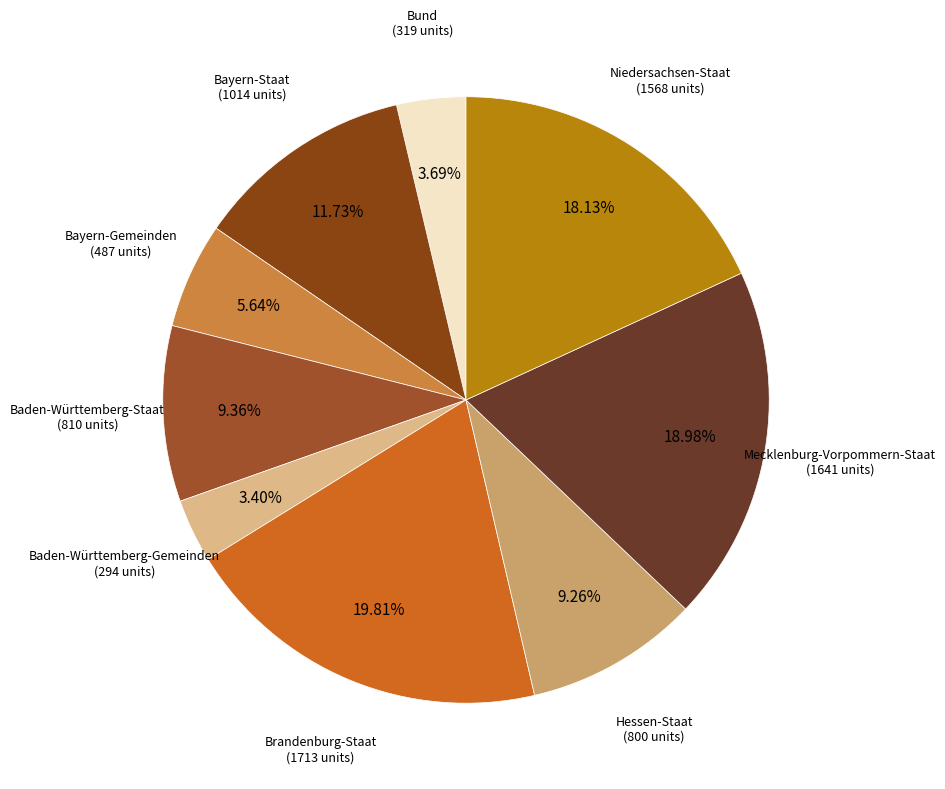

Is it true that Bund is 14% of the pie?

False